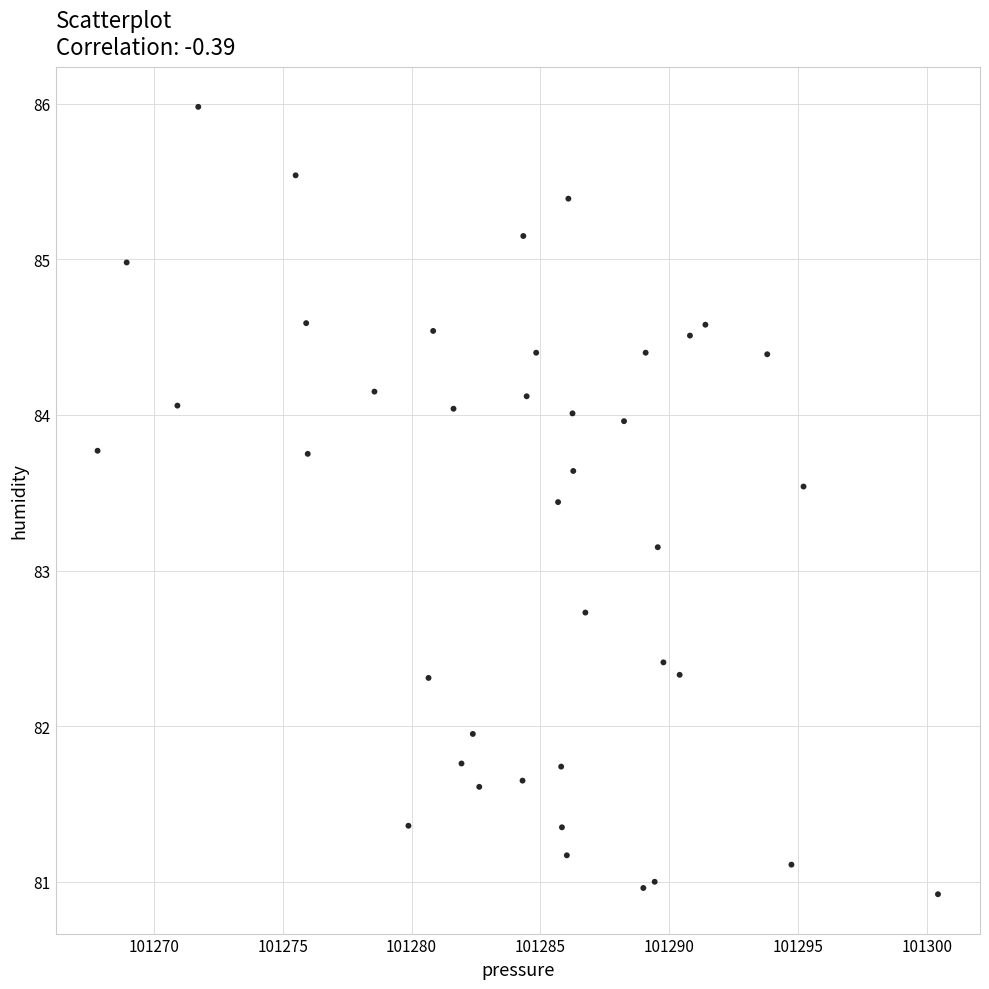

What is the range of X values (max minus min)?

32.6